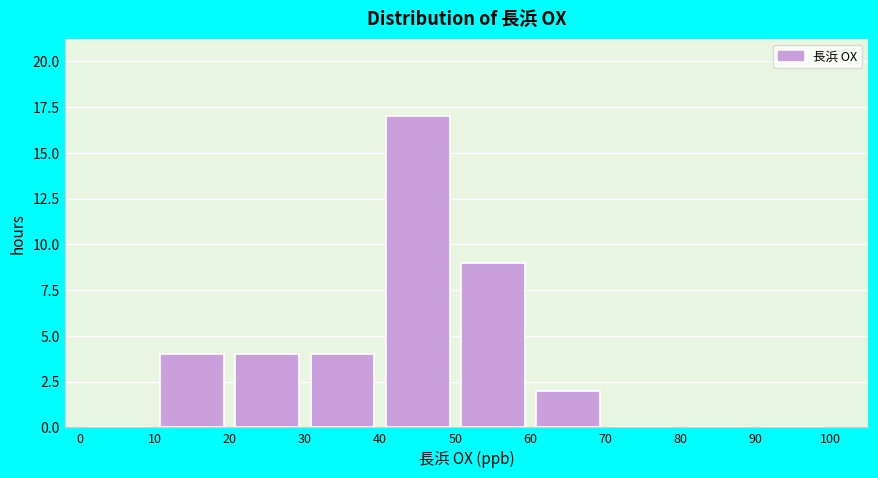

Reading left to right, list every bar in this chart as the range it spans on the x-axis followed by its height. The values are not printed on the chart, so give them approximately, as read against the axis.

0 to 10: 0
10 to 20: 4
20 to 30: 4
30 to 40: 4
40 to 50: 17
50 to 60: 9
60 to 70: 2
70 to 80: 0
80 to 90: 0
90 to 100: 0